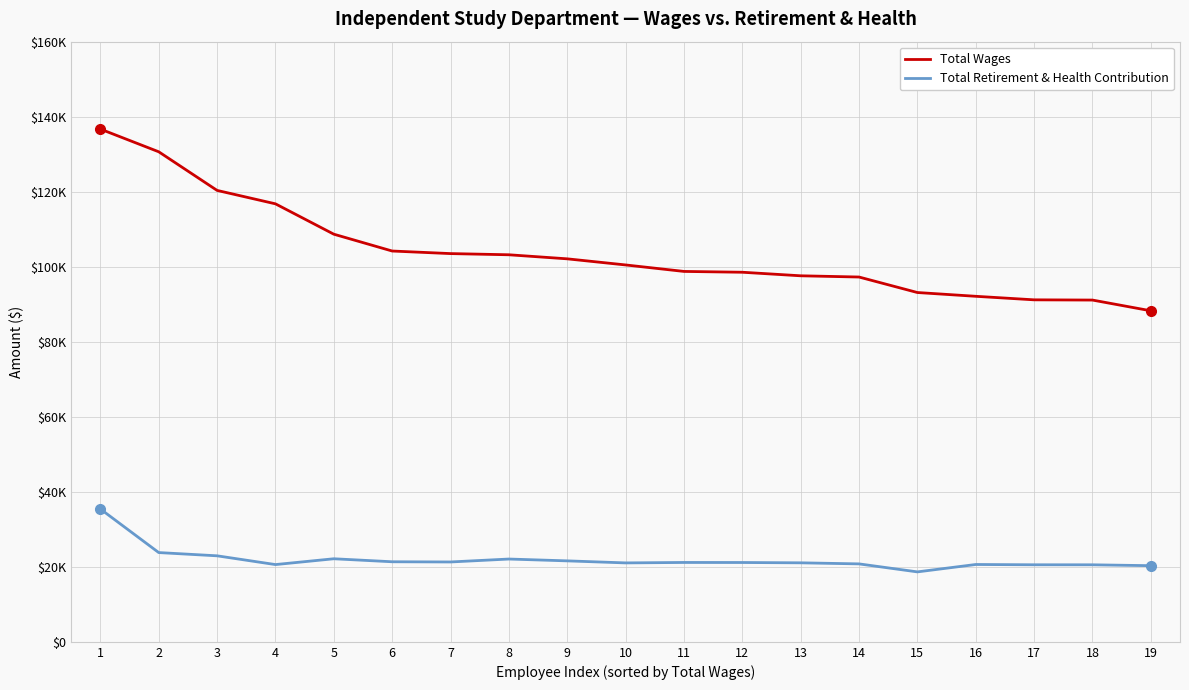

True or false: Total Retirement & Health Contribution and Total Wages intersect in this chart.

False